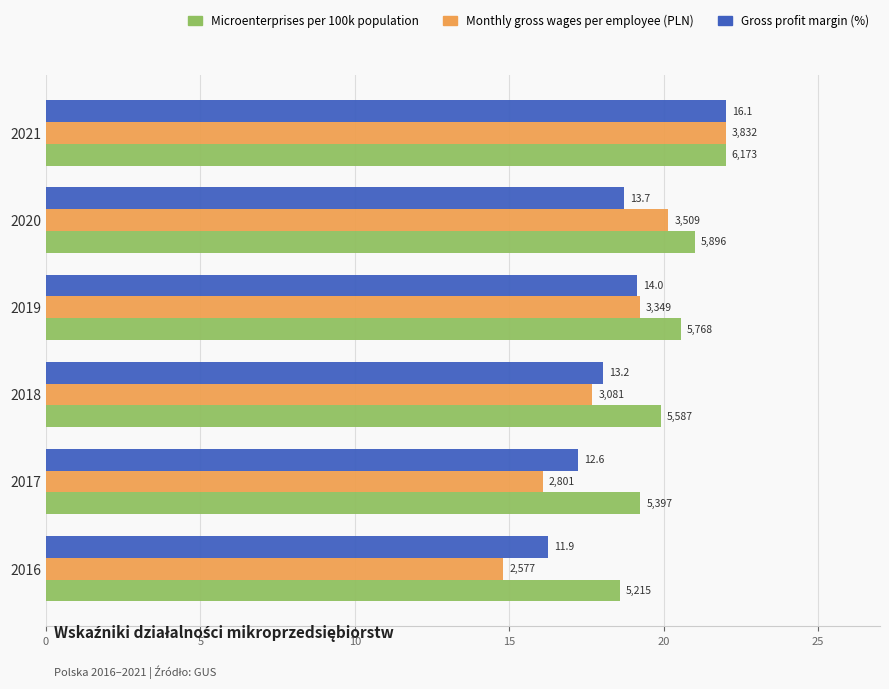

What are all the series names shown in the legend?

Microenterprises per 100k population, Monthly gross wages per employee (PLN), Gross profit margin (%)